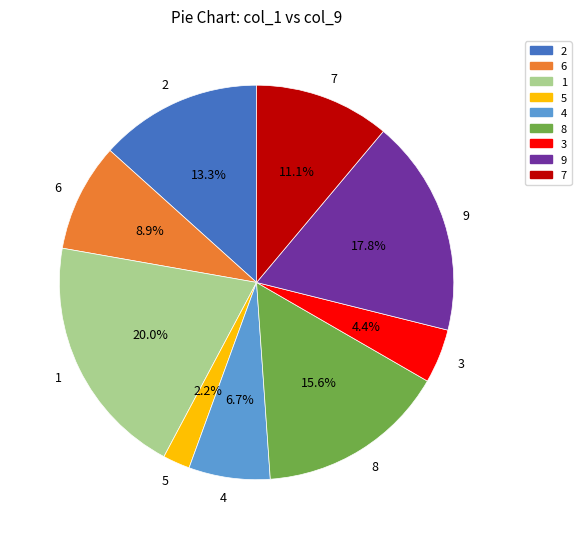

Does 9 represent more than half of the total?

No